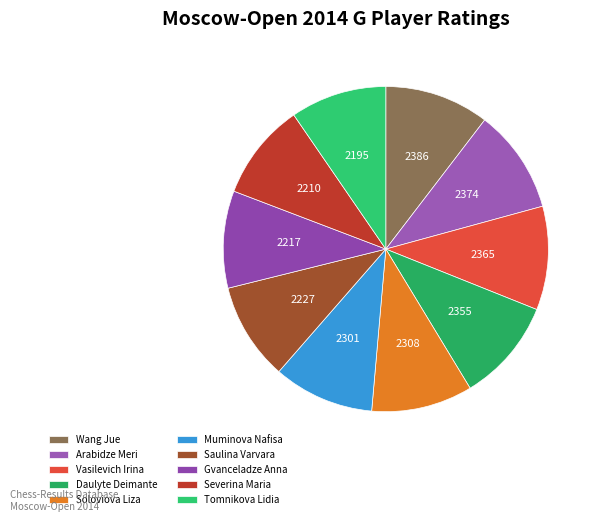

What is the change in value from Saulina Varvara to Gvanceladze Anna?

-10